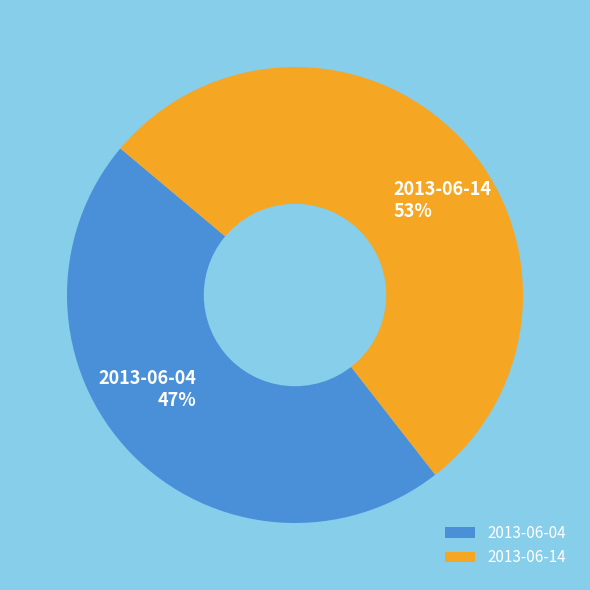

How many slices are in this pie chart?

2